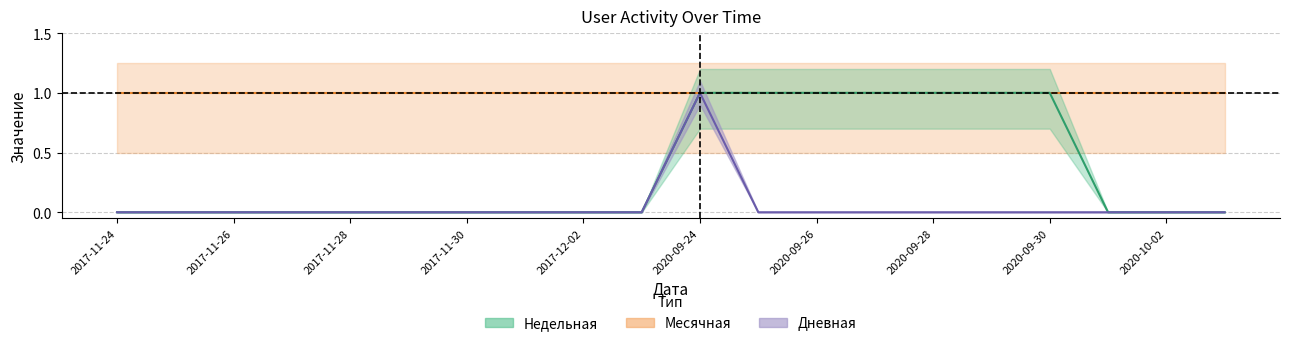

Count the number of categories in the chart.

20